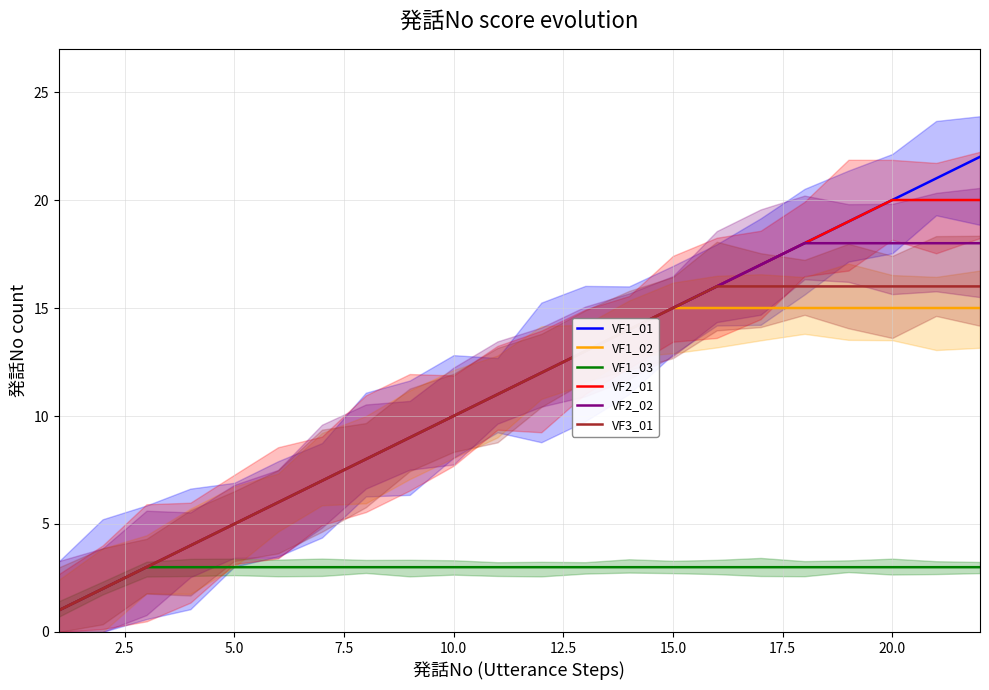

Is the value of VF2_02 at 10.0 greater than the value of VF1_02 at 15.0?

No